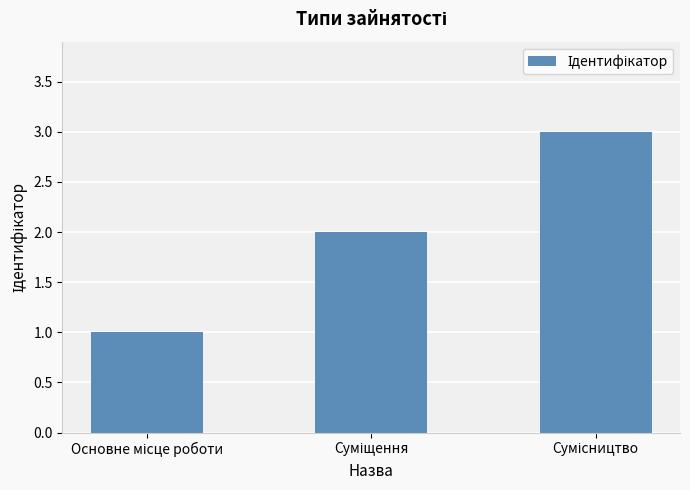

What is the greatest value displayed?

3